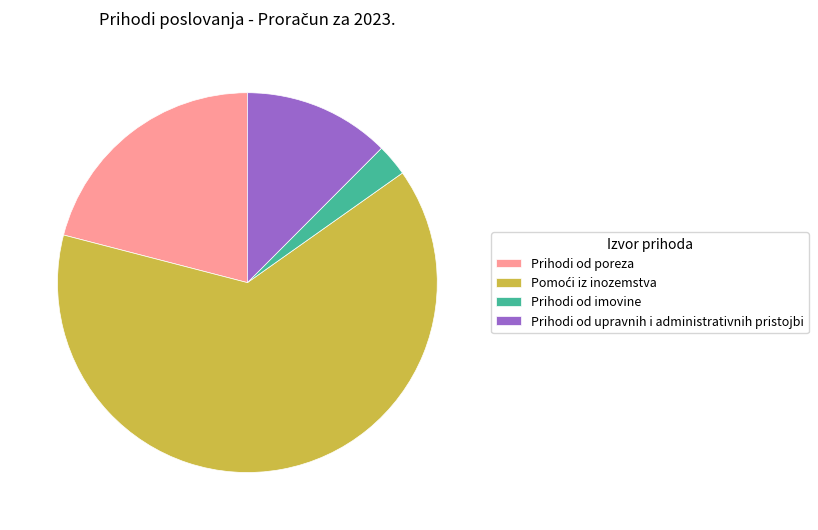

Which slice is the smallest?

Prihodi od imovine